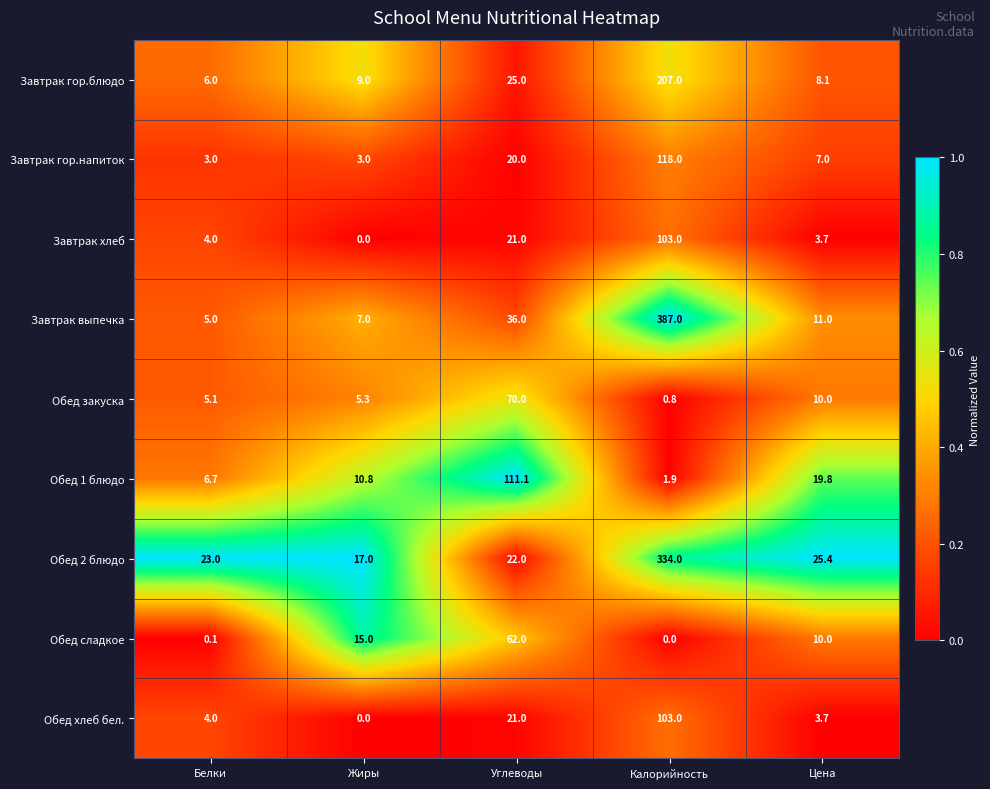

What is the approximate value of Обед сладкое at Углеводы?

62.0